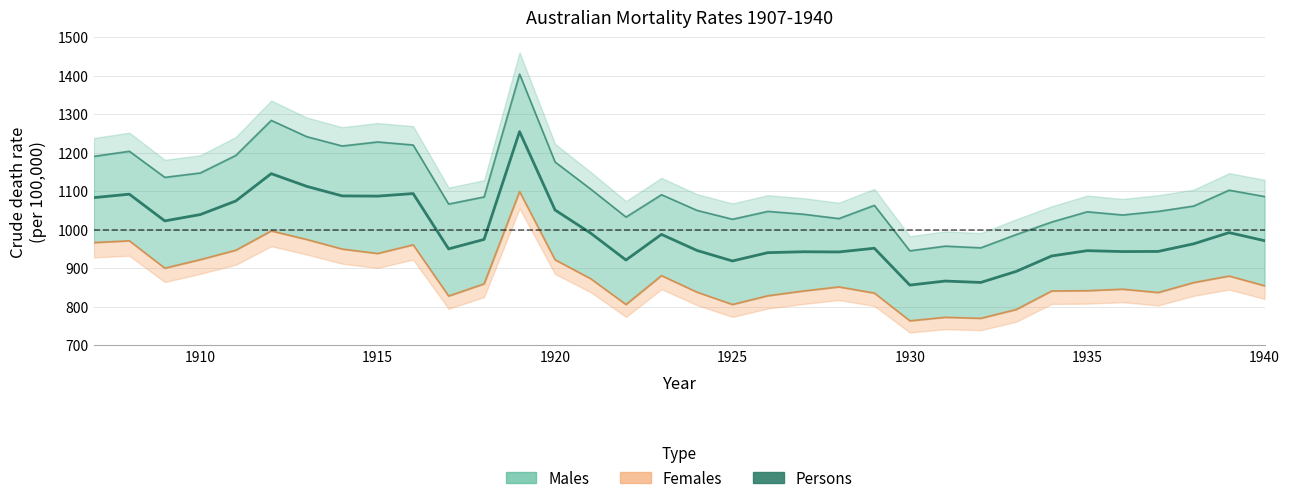

Is this an area chart (filled region under the line)?

No